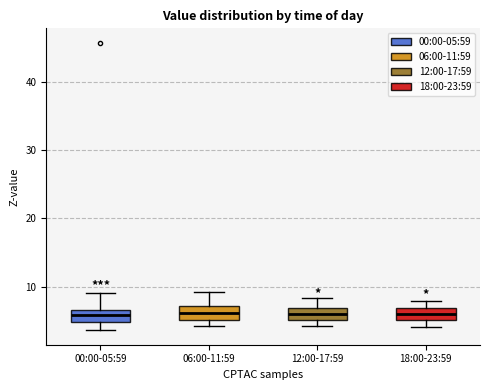

Where does the upper whisker of the box for 12:00-17:59 end on the y-axis? The values are not printed on the chart, so give them approximately, as read against the axis.

8